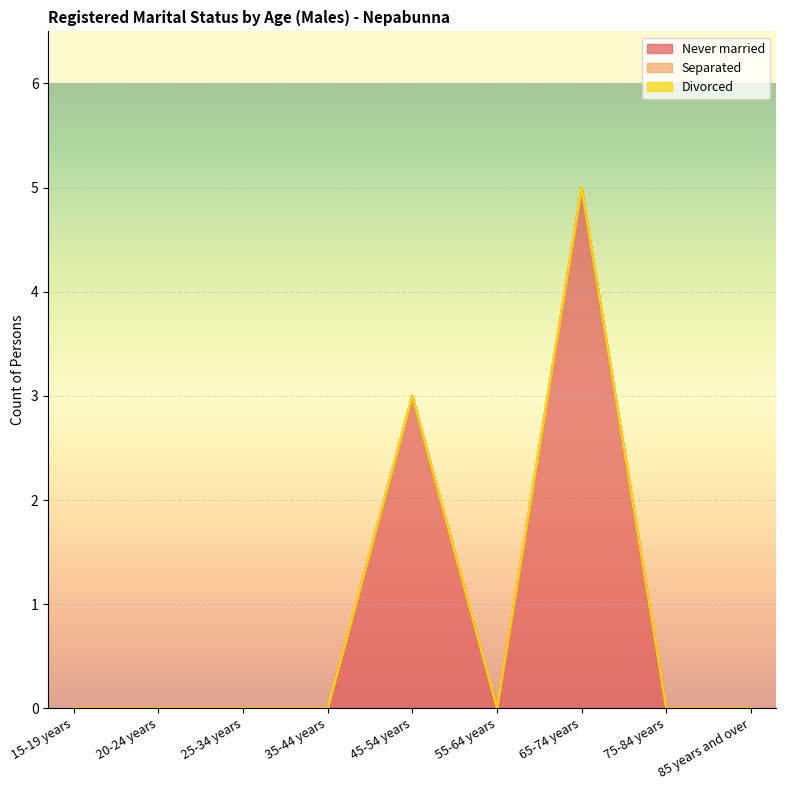

Rank the series by their maximum value, from lowest to highest.

Separated, Divorced, Never married